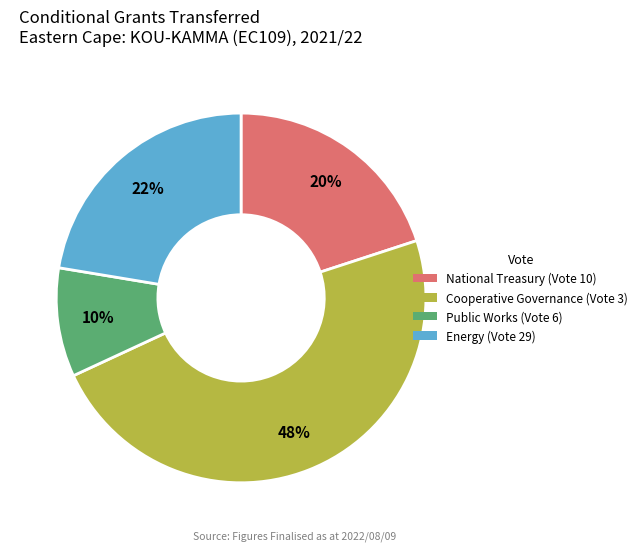

Approximately how many times larger is the value at National Treasury (Vote 10) compared to Cooperative Governance (Vote 3)?

0.4